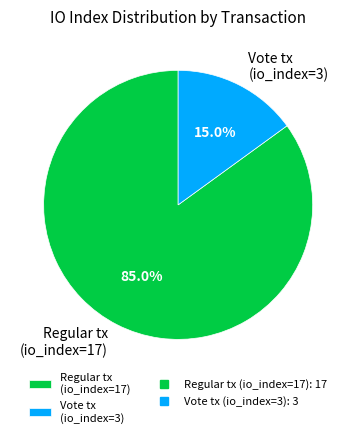

Combined, what portion of the pie is Regular tx (io_index=17) and Vote tx (io_index=3)?

100.0%